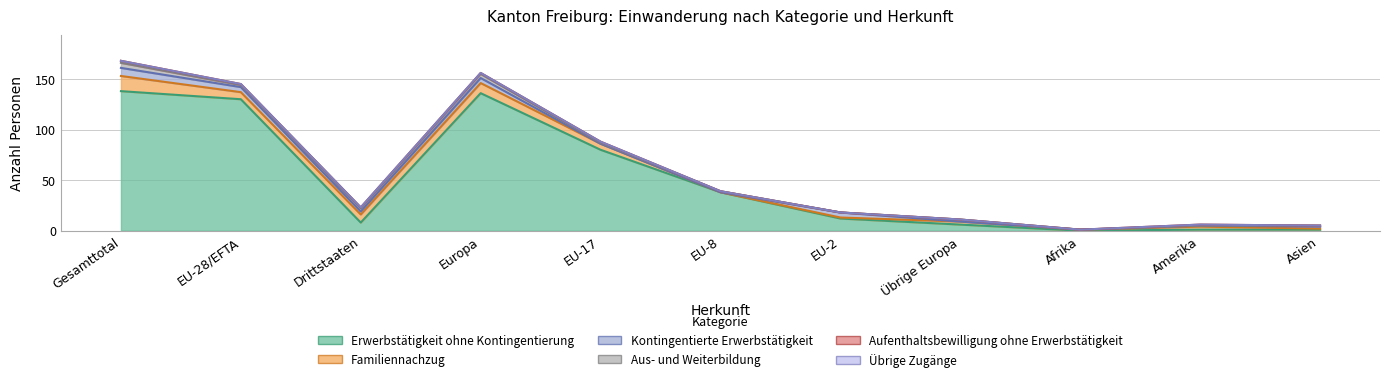

List the labels in order of Kontingentierte Erwerbstätigkeit value, smallest first.

EU-17, EU-8, Übrige Europa, Afrika, Amerika, Asien, Drittstaaten, EU-28/EFTA, Europa, EU-2, Gesamttotal